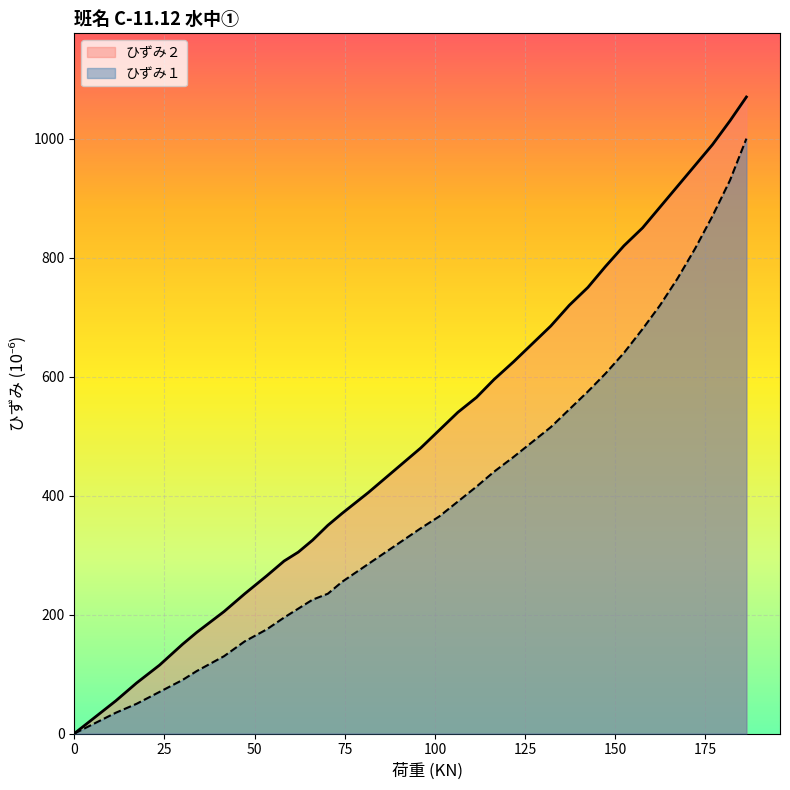

Rank the series by their average value, from lowest to highest.

ひずみ１, ひずみ２